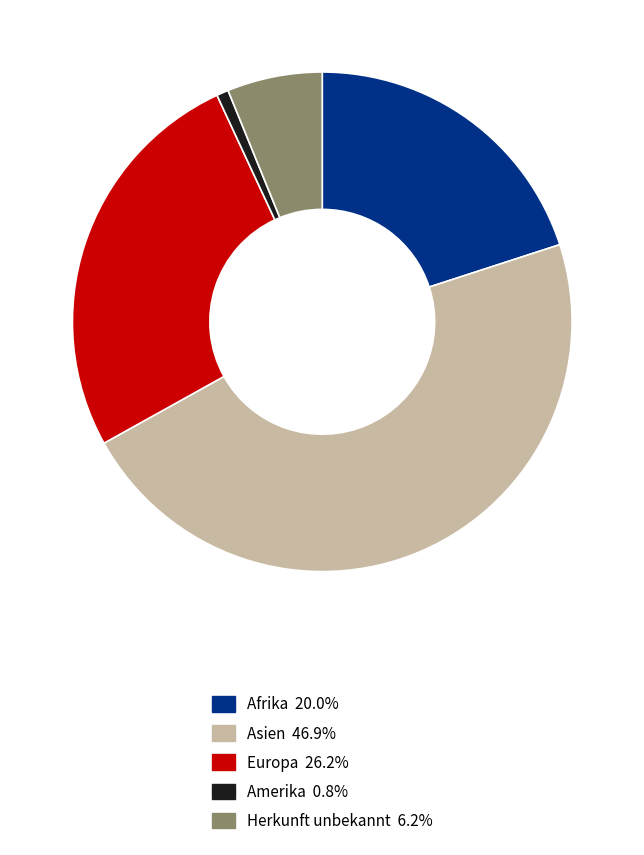

The Afrika slice represents 20% of the pie. True or false?

True